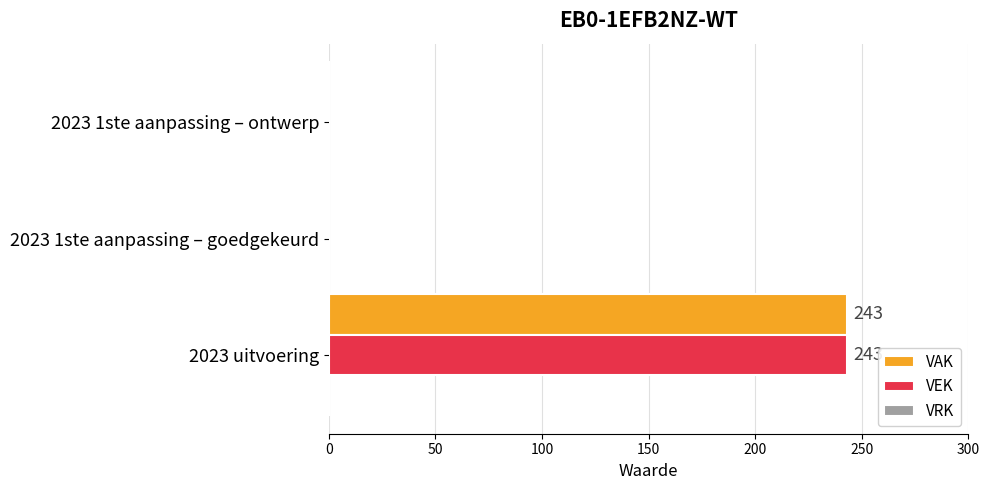

How many series are shown in this chart?

2